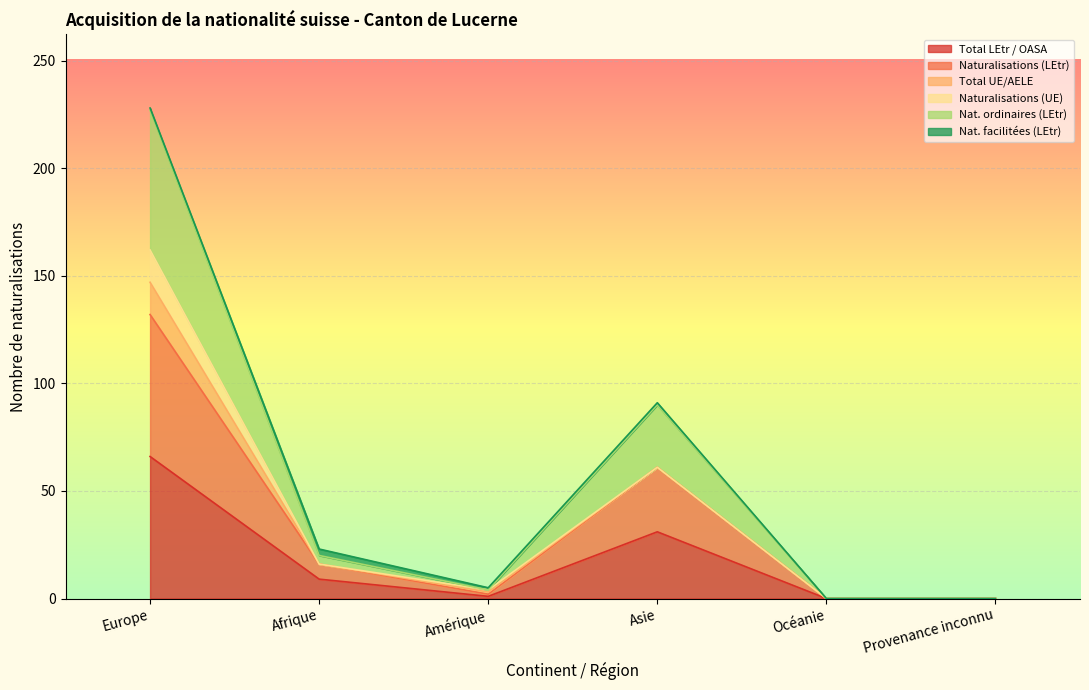

What is the value of the Nat. ordinaires (LEtr) point at the 3rd from the left?

3